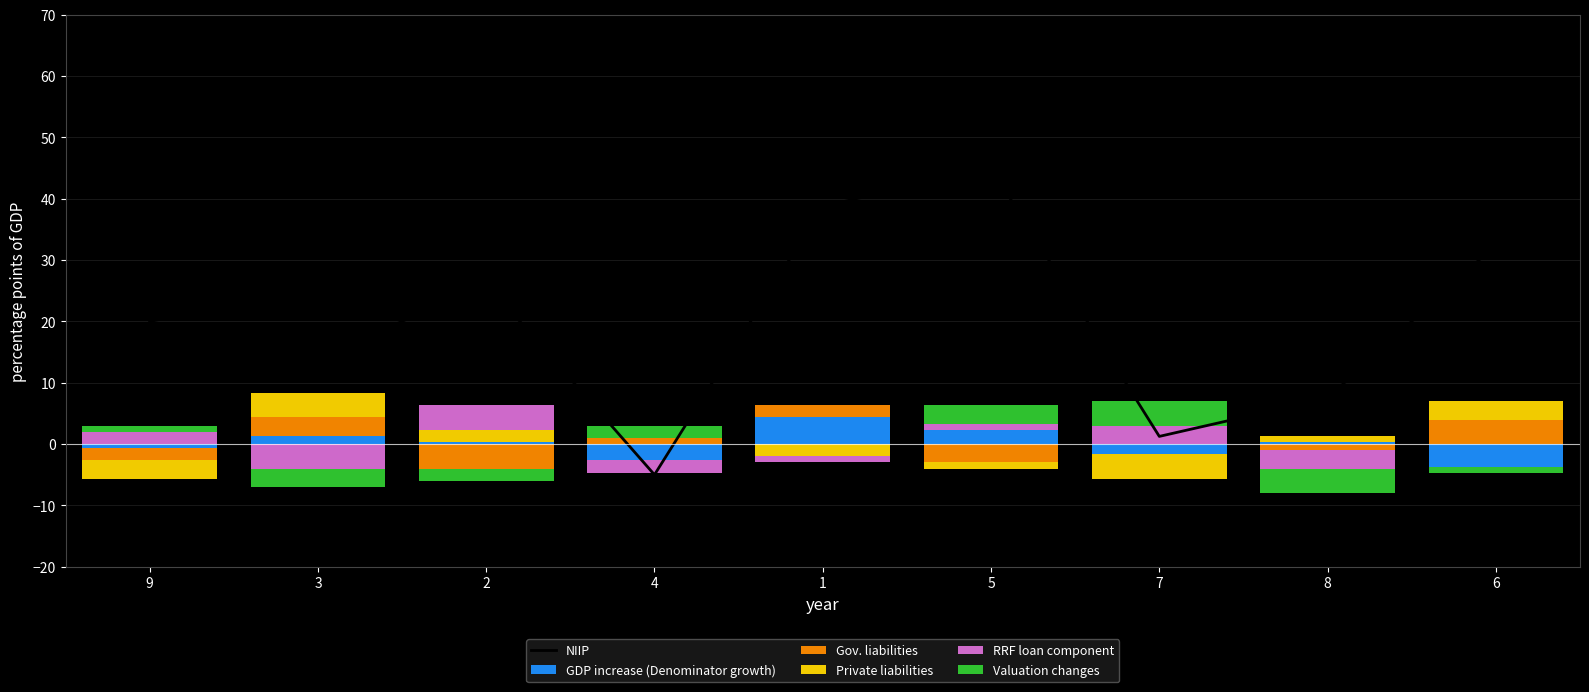

What is the lowest value of the NIIP series?

-5.0